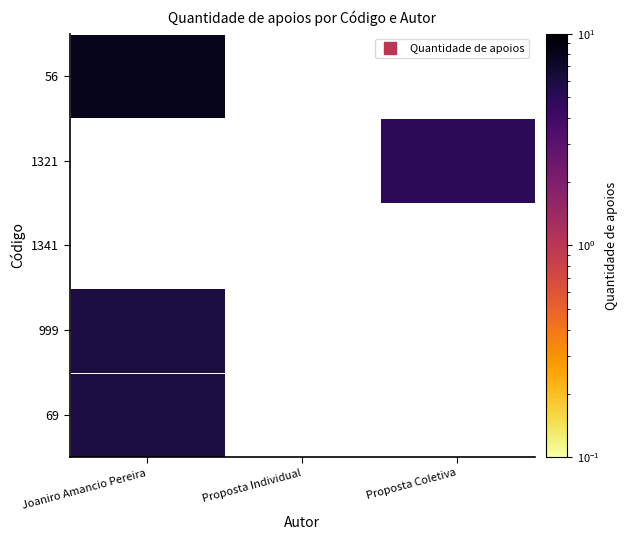

How many distinct data groups are displayed?

5